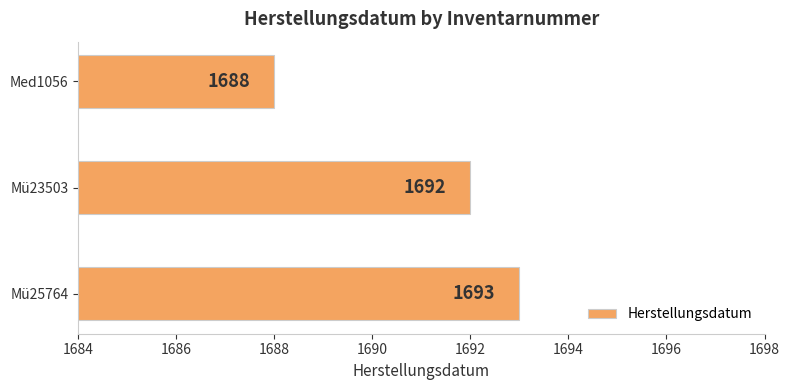

True or false: the data shows 1022 at Med1056.

False